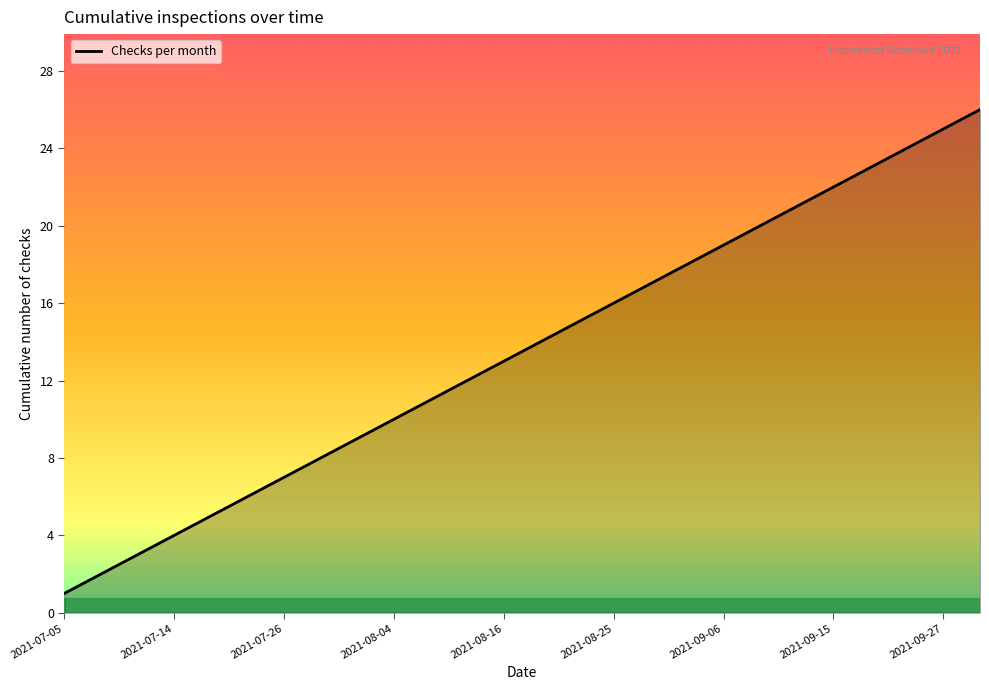

What is the maximum value shown in the chart?

26